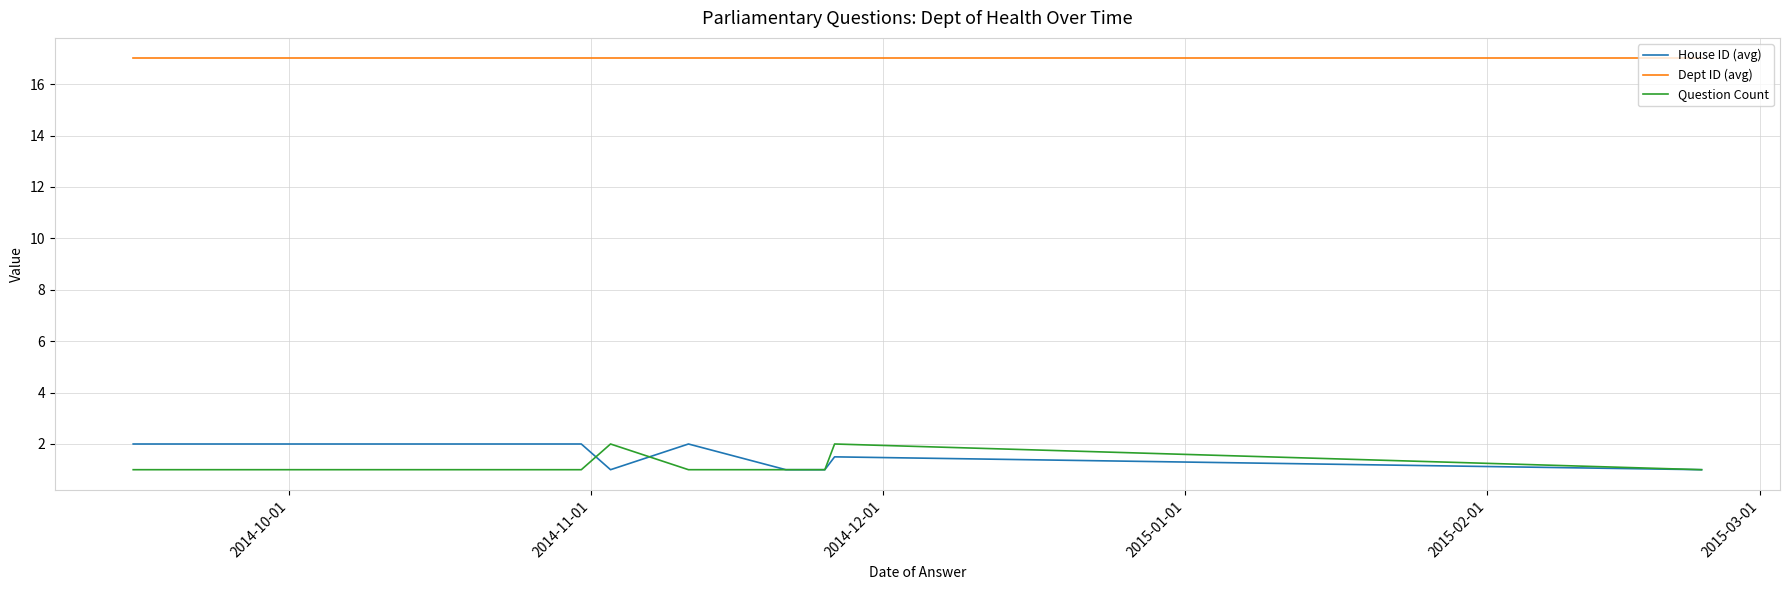

How many series are shown in this chart?

3